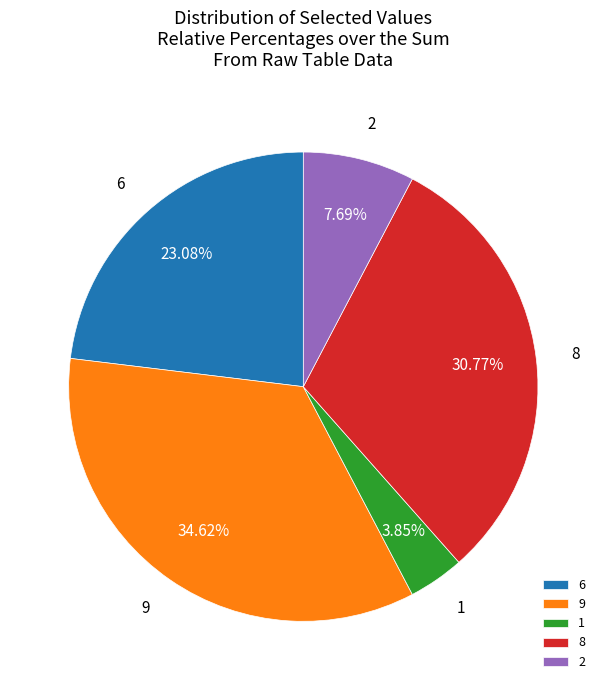

Do 9 and 8 together represent more than half of the pie?

Yes